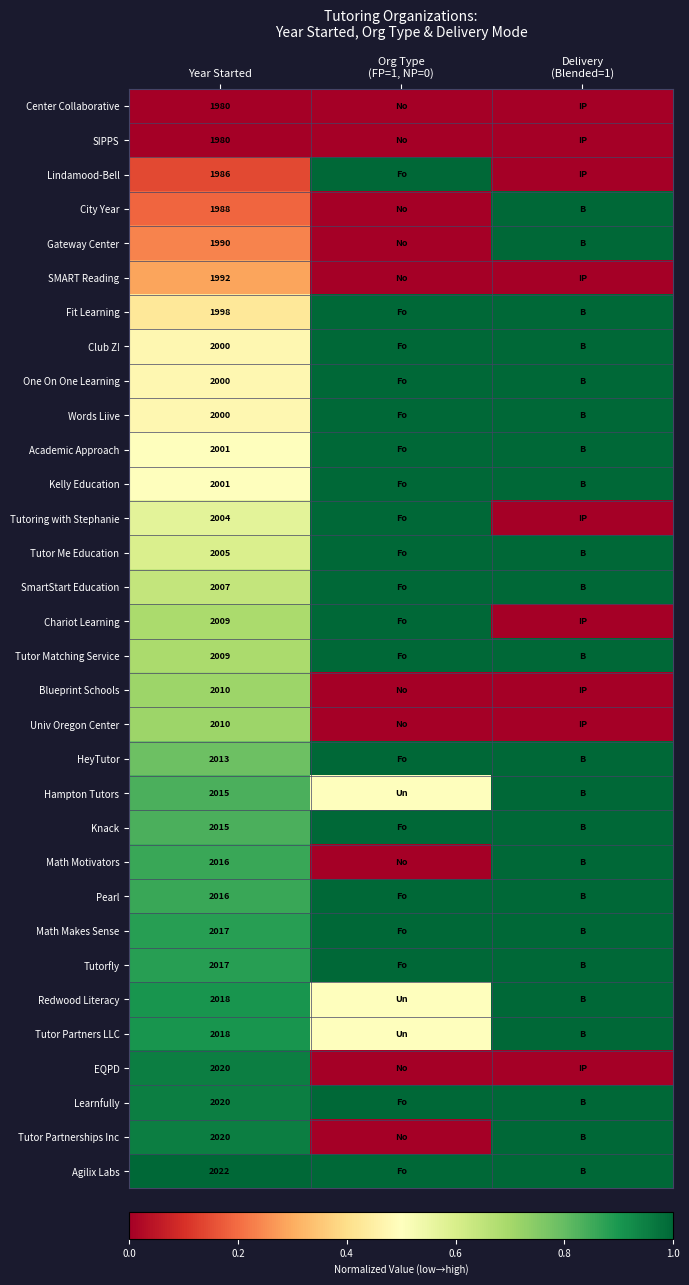

True or false: SMART Reading has a value of 1992.0 at Year Started.

True